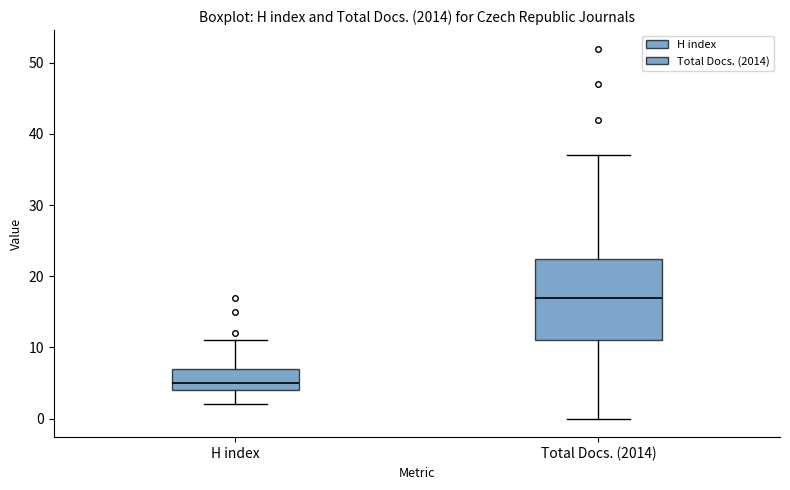

Which box has the lowest median line?

H index